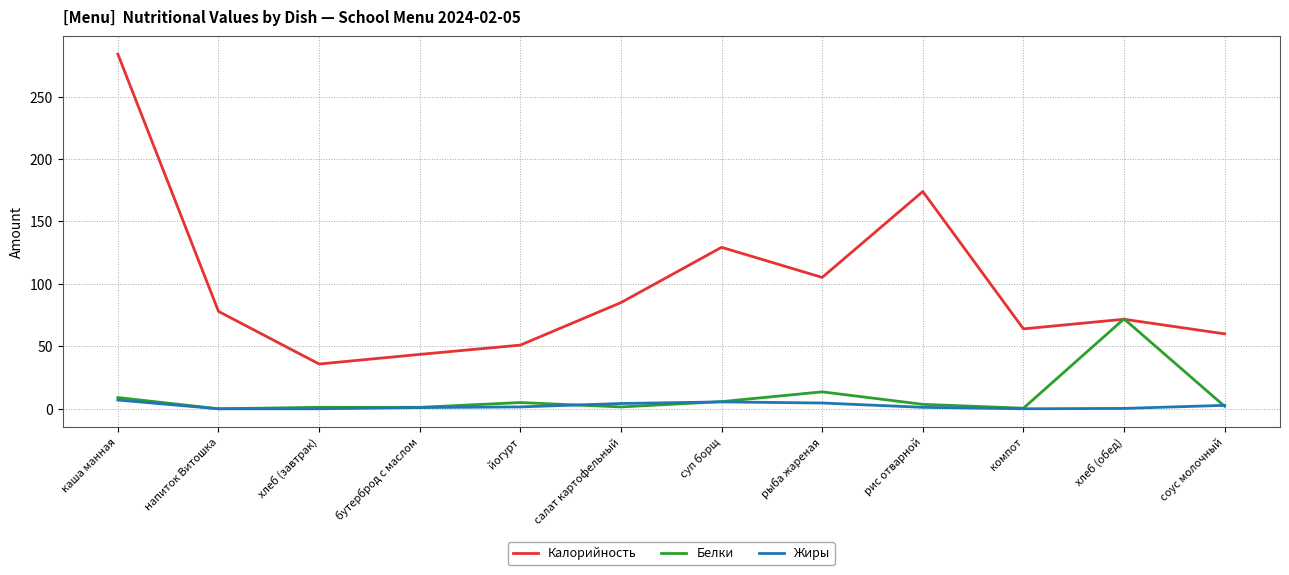

Which series has the largest total across all categories?

Калорийность